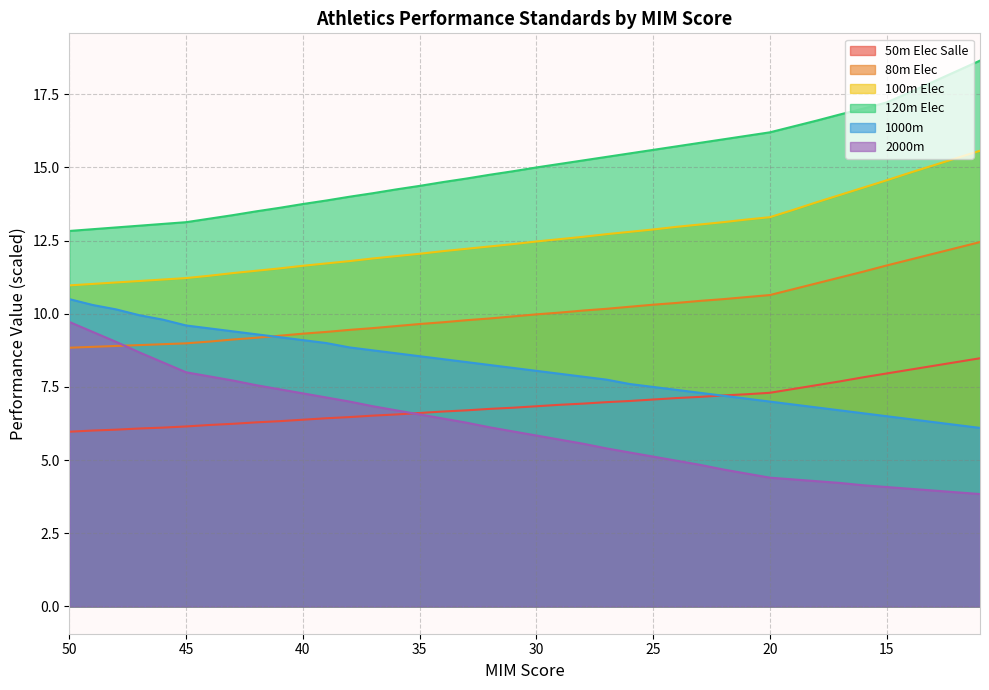

True or false: 100m Elec has a value of 17.2 at 48.

False